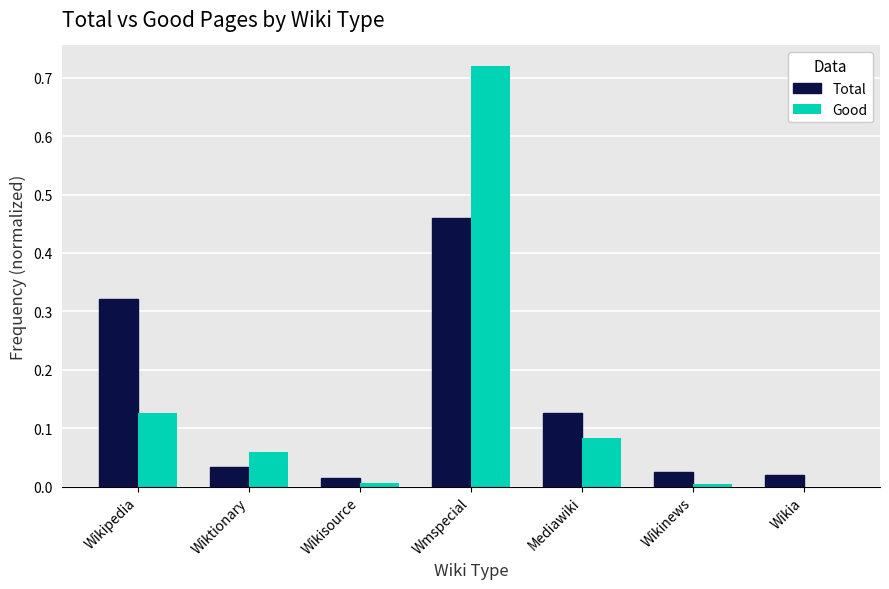

Which series changed the most between Wikisource and Mediawiki?

Total